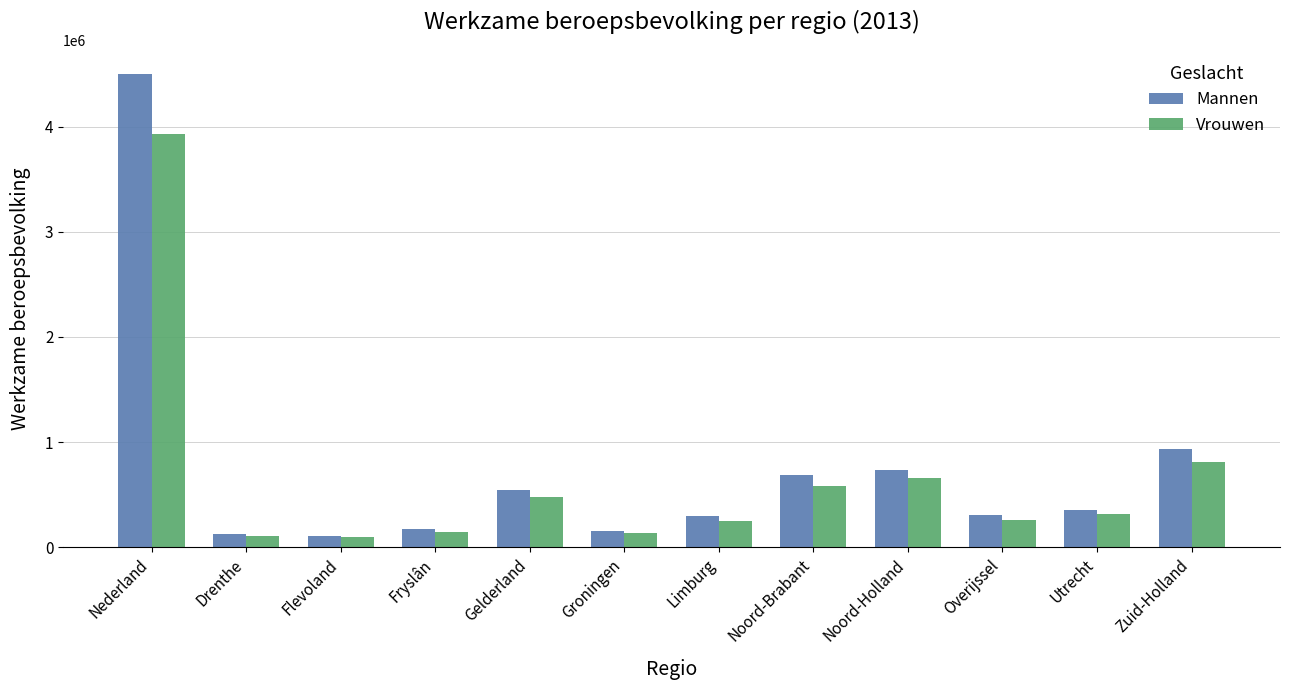

What position from the right is Drenthe?

11